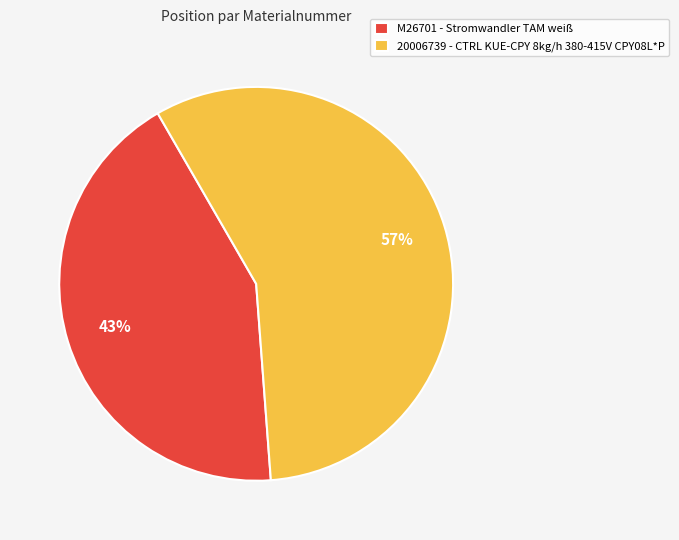

True or false: M26701 accounts for 28% of the total.

False